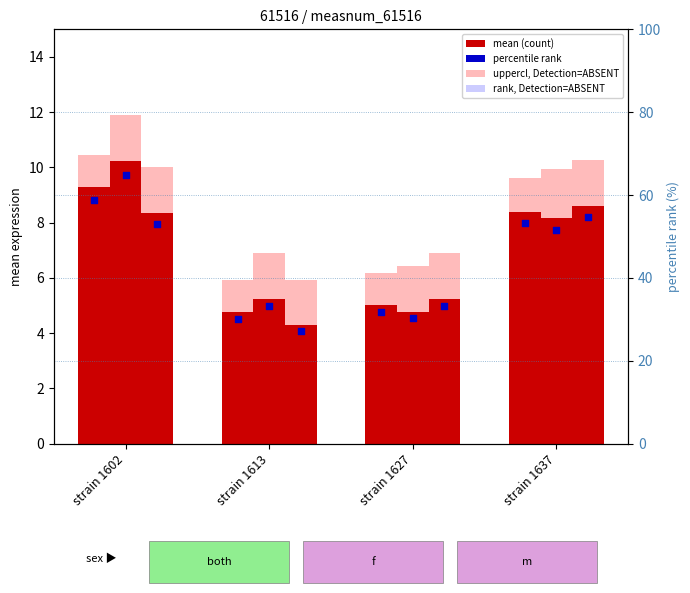

At how many categories does at least one series exceed 11?

1